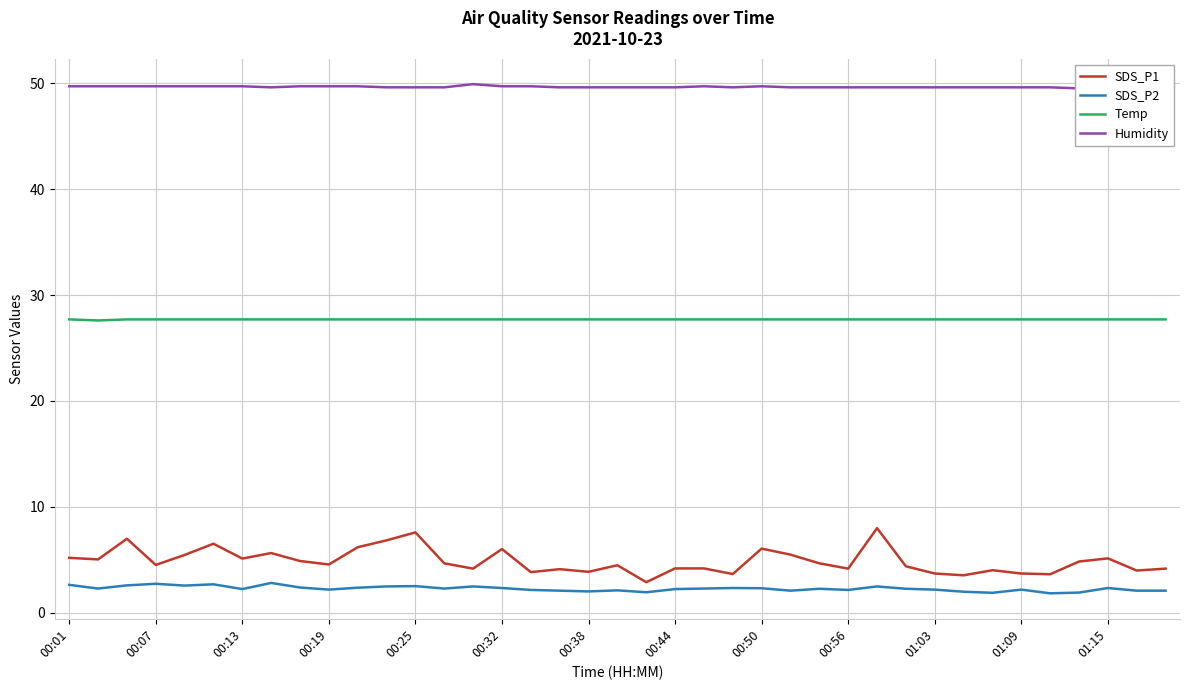

What is the value of the SDS_P2 point at the 14th from the left?

2.3